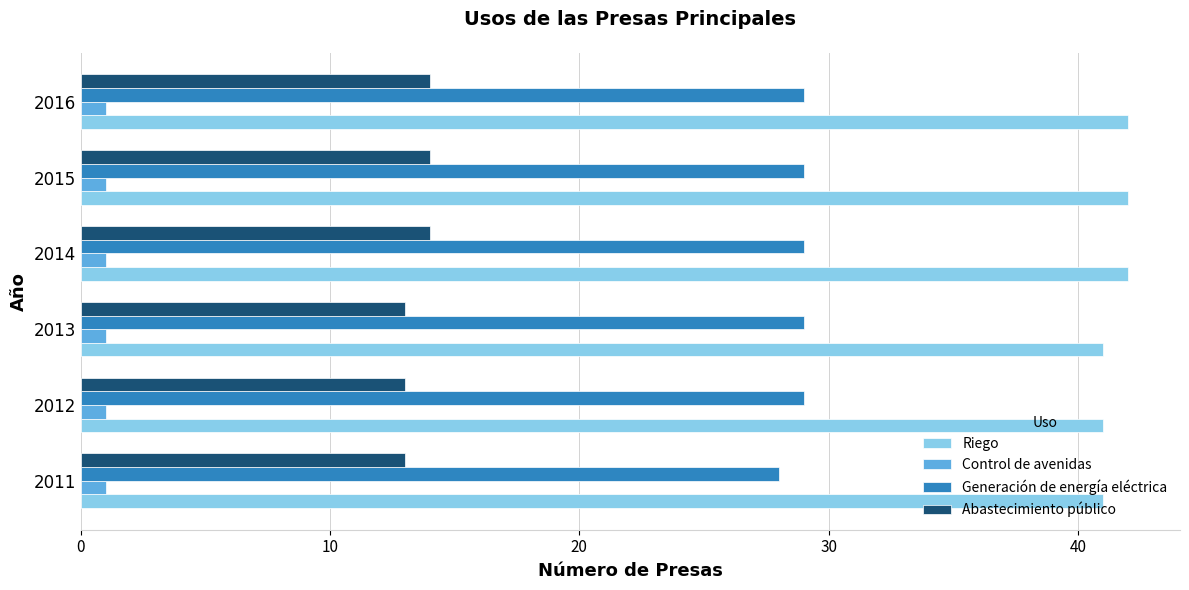

What is the spread (max minus min) of values at 2011?

40